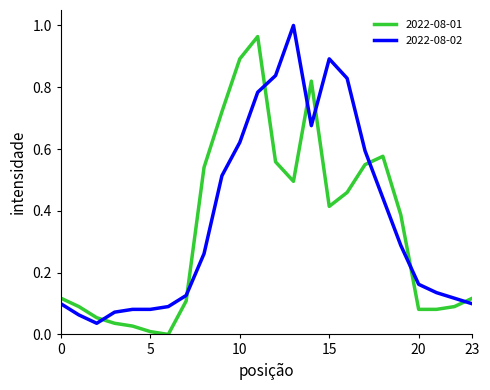

True or false: 2022-08-01 and 2022-08-02 cross at least once.

True